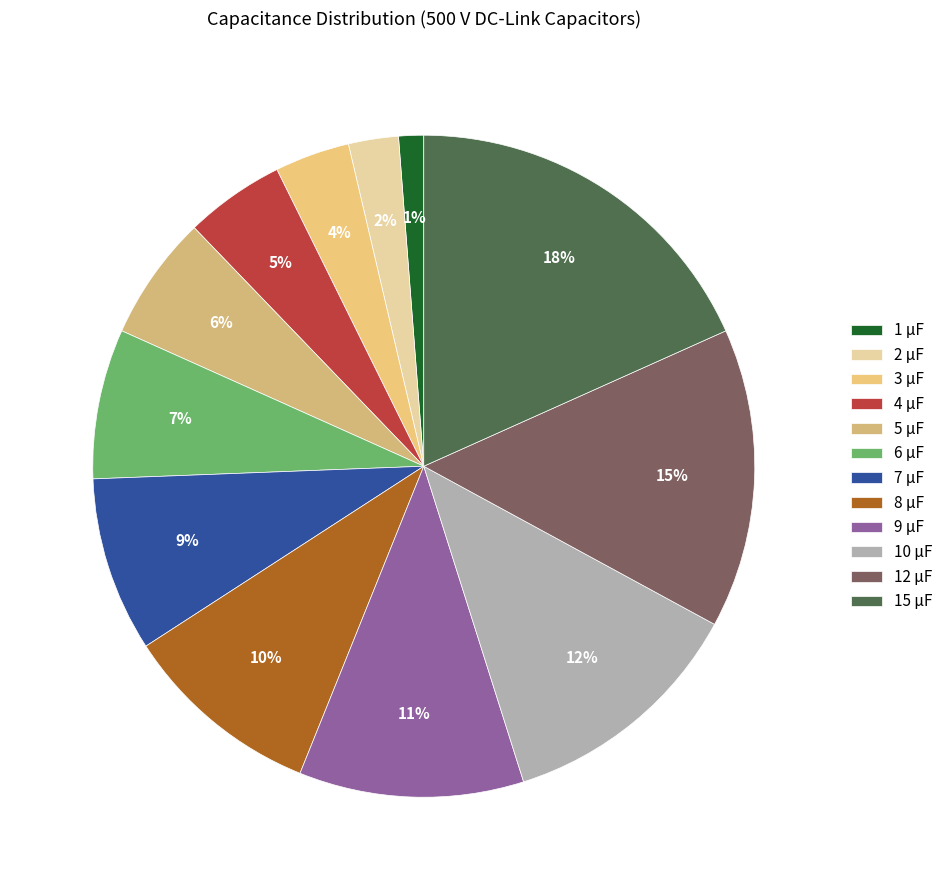

Which category has the biggest portion of the pie?

15 μF